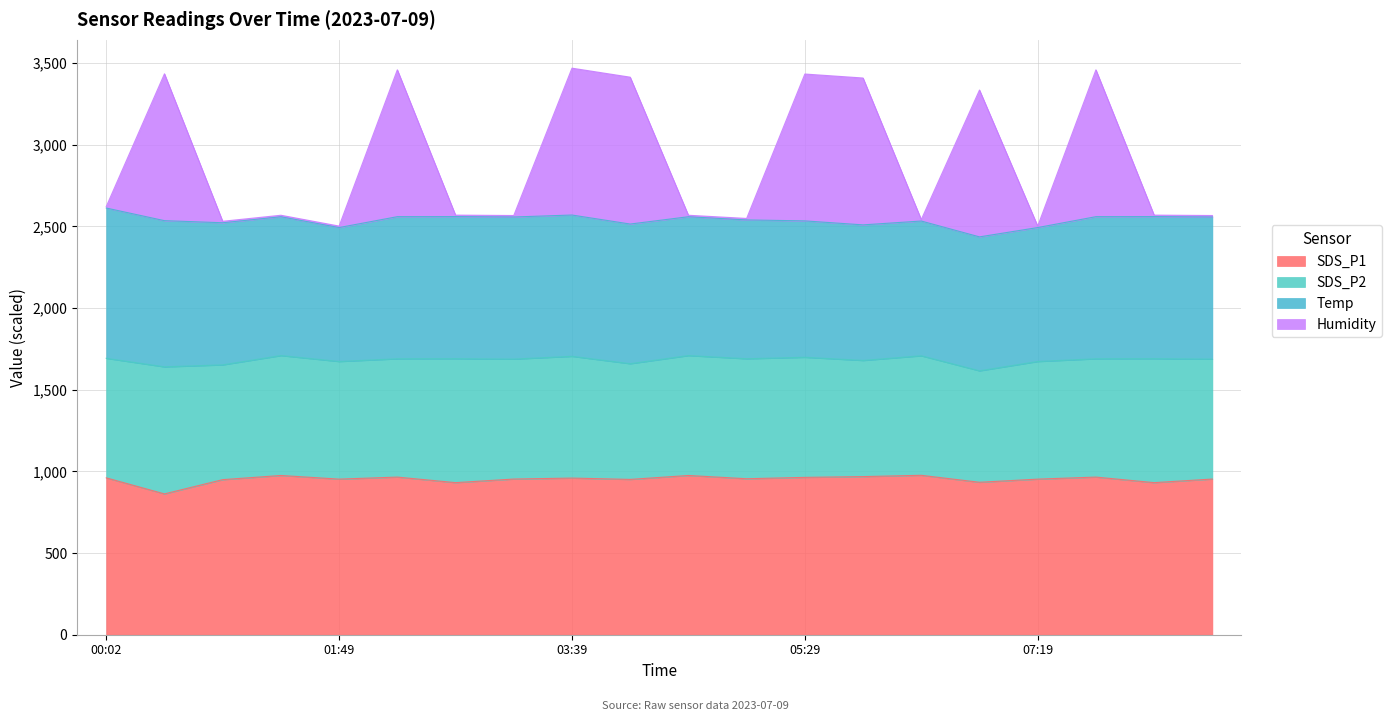

What is the lowest value of the SDS_P1 series?

862.2